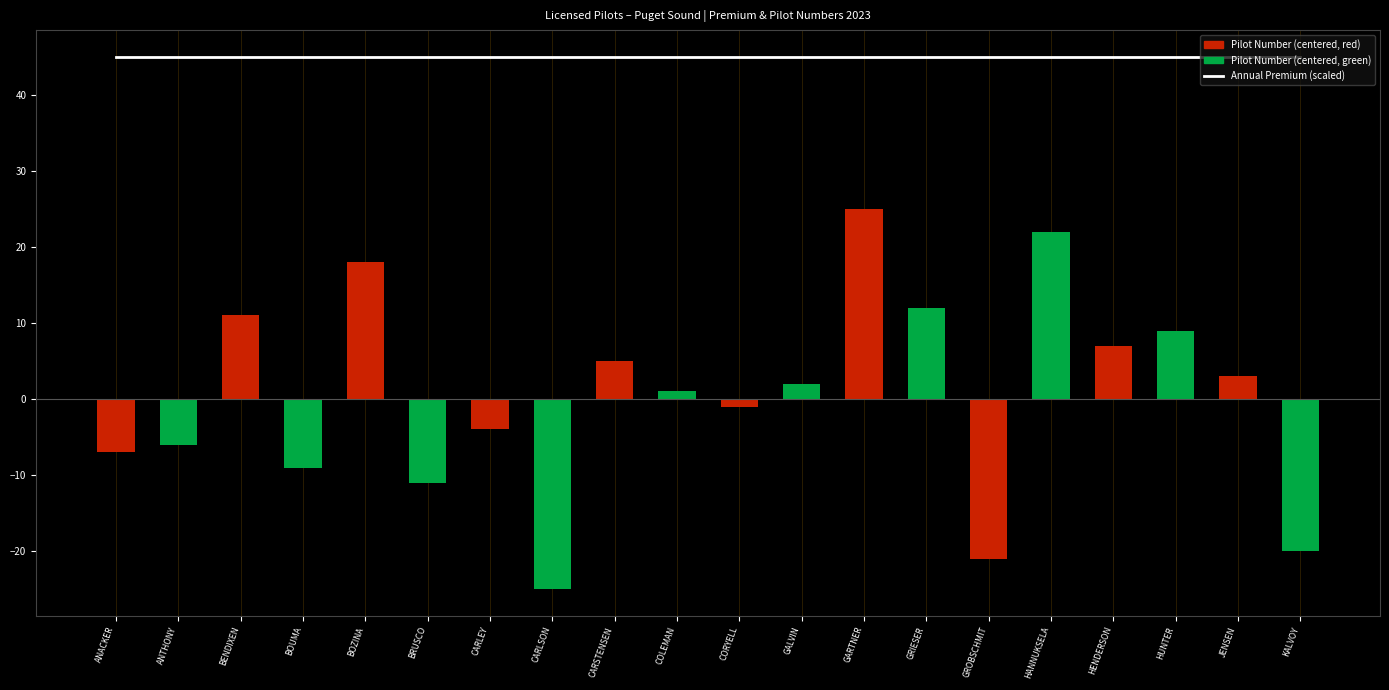

Reading right to left, list all the values displayed in this chart.

Annual Premium (scaled): KALVOY=45	JENSEN=45	HUNTER=45	HENDERSON=45	HANNUKSELA=45	GROBSCHMIT=45	GRIESER=45	GARTNER=45	GALVIN=45	CORYELL=45	COLEMAN=45	CARSTENSEN=45	CARLSON=45	CARLEY=45	BRUSCO=45	BOZINA=45	BOUMA=45	BENDIXEN=45	ANTHONY=45	ANACKER=45
Pilot Number (centered): KALVOY=-20	JENSEN=3	HUNTER=9	HENDERSON=7	HANNUKSELA=22	GROBSCHMIT=-21	GRIESER=12	GARTNER=25	GALVIN=2	CORYELL=-1	COLEMAN=1	CARSTENSEN=5	CARLSON=-25	CARLEY=-4	BRUSCO=-11	BOZINA=18	BOUMA=-9	BENDIXEN=11	ANTHONY=-6	ANACKER=-7